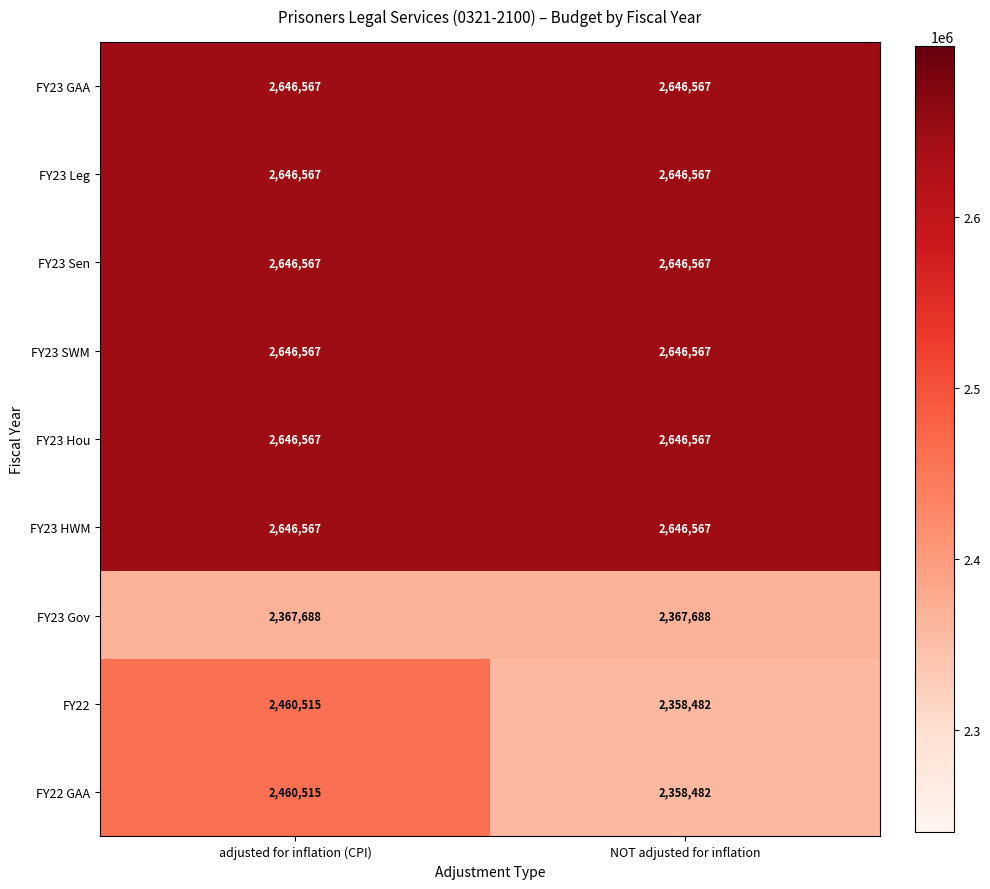

Count the number of data series in this chart.

9